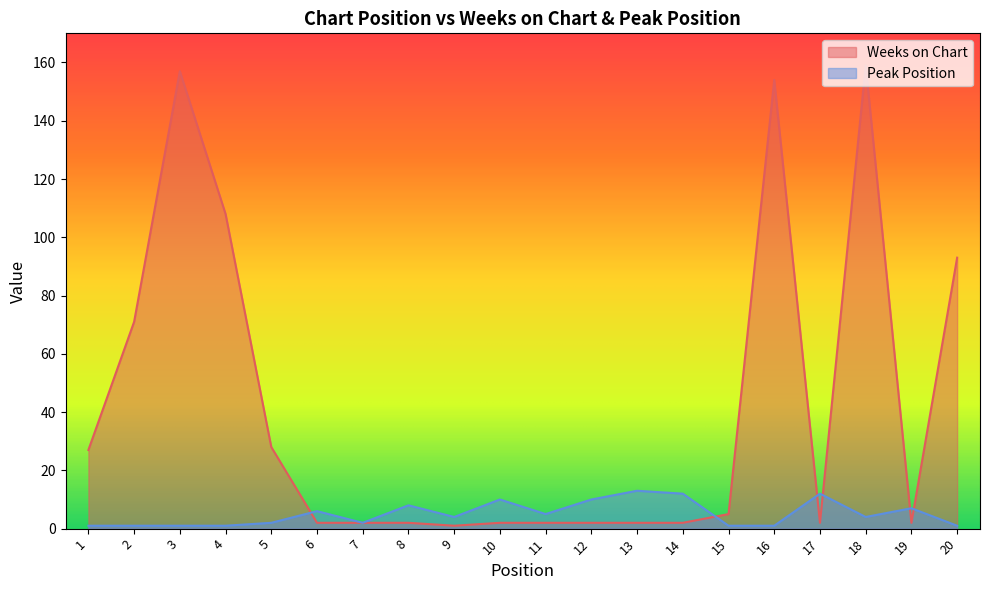

Count the number of categories in the chart.

20